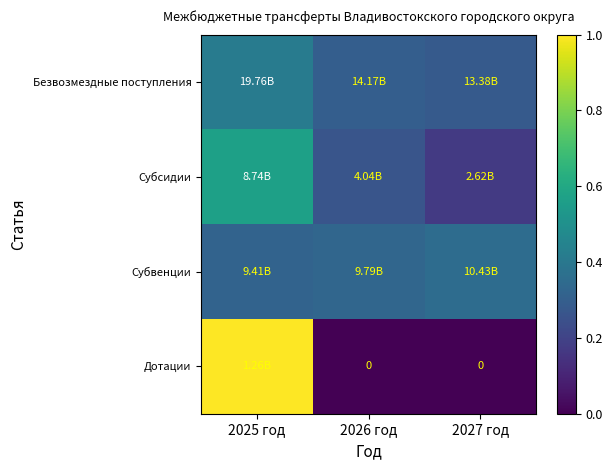

Rank the categories by Дотации value from lowest to highest.

2026 год, 2027 год, 2025 год